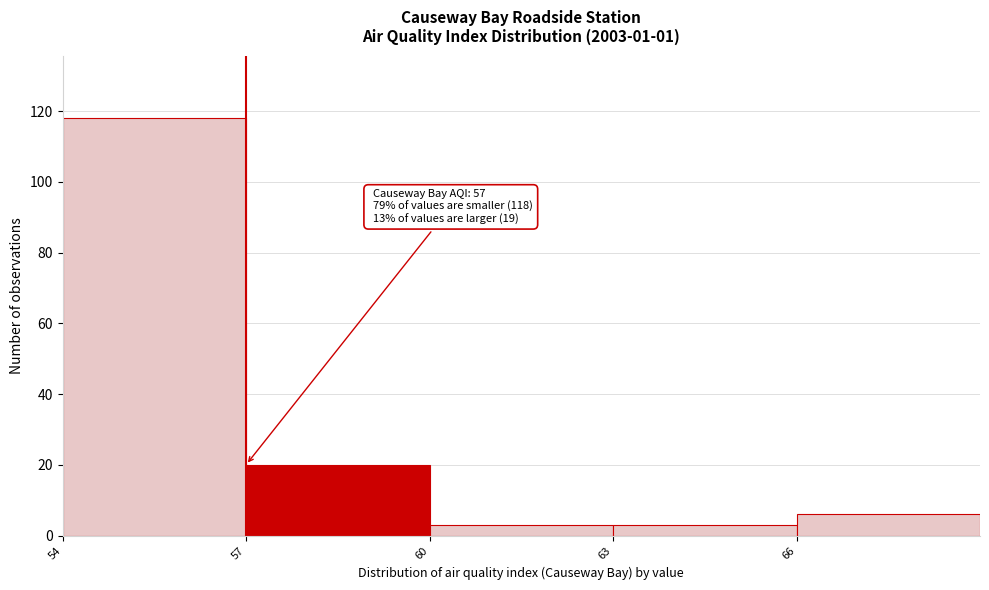

Over which range of the x-axis is the bar tallest?

54 to 57